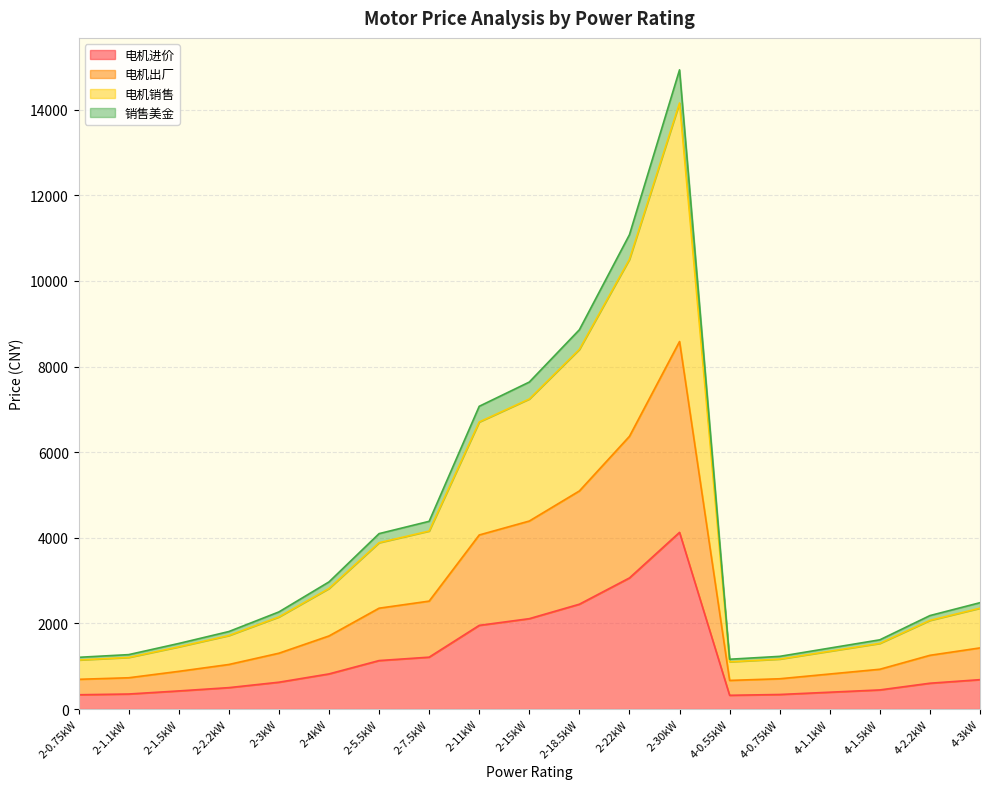

At which category is the sum across all series the highest?

2-30kW